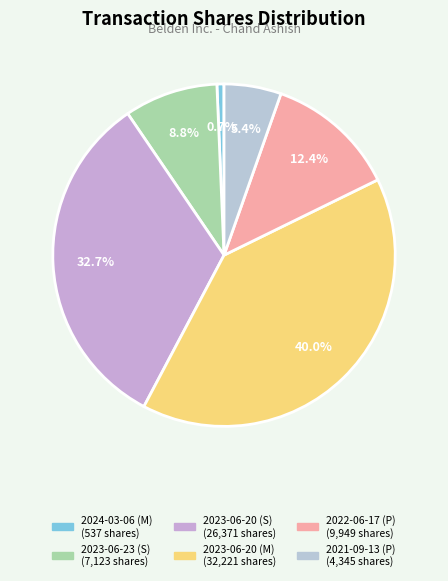

What is the change in value from 2024-03-06 (M) to 2021-09-13 (P)?

+3808